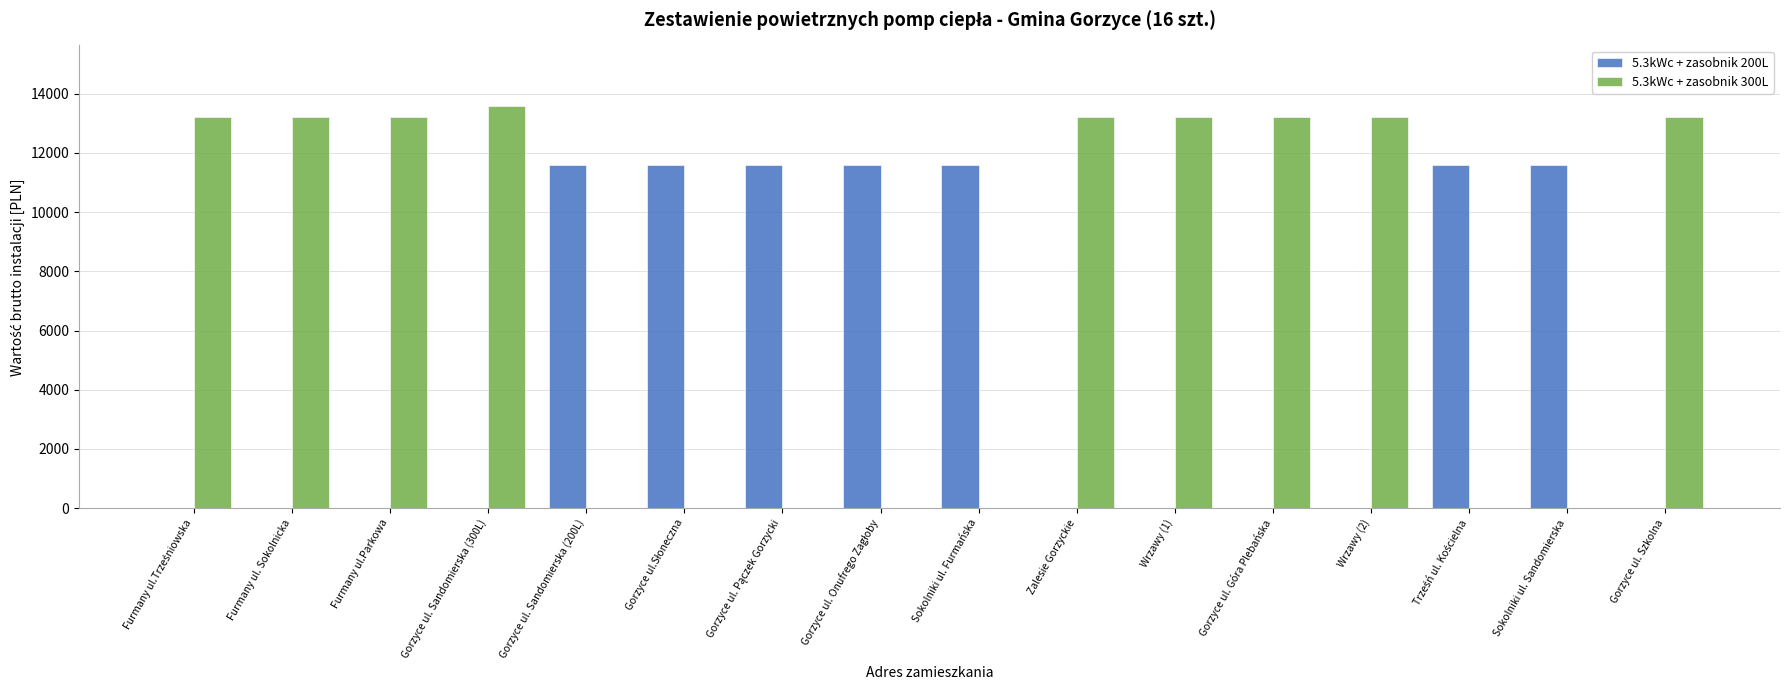

How many groups of bars are there?

16